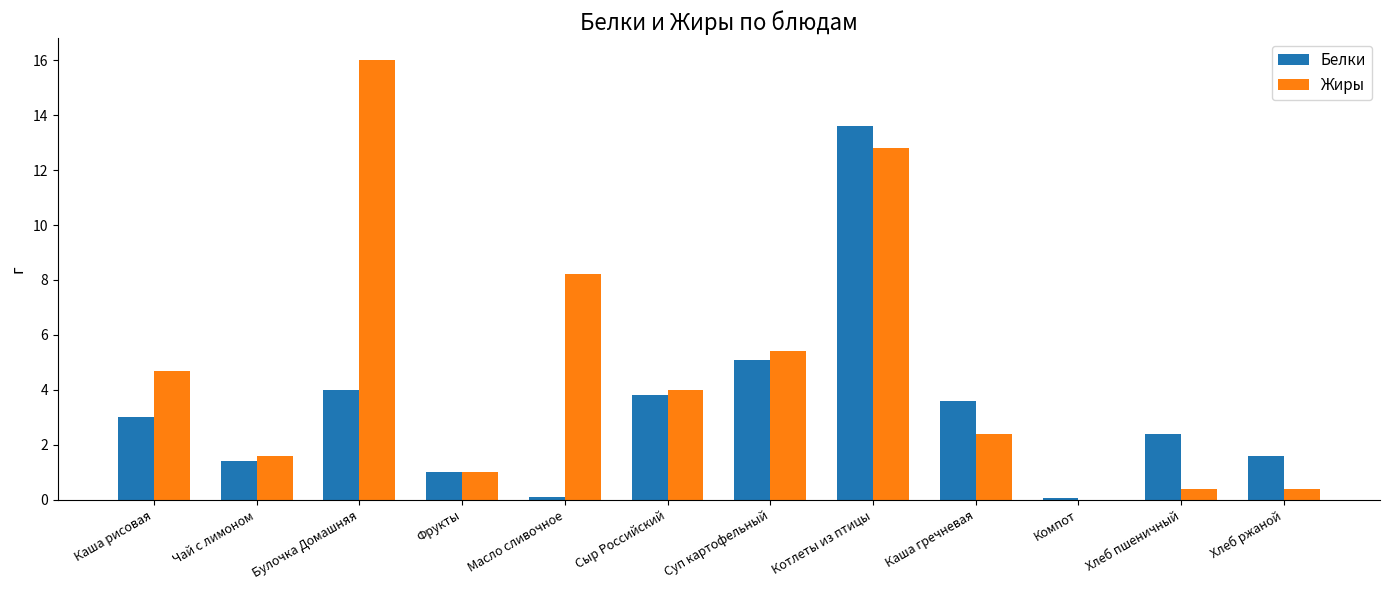

At which category is the sum across all series the highest?

Котлеты из птицы